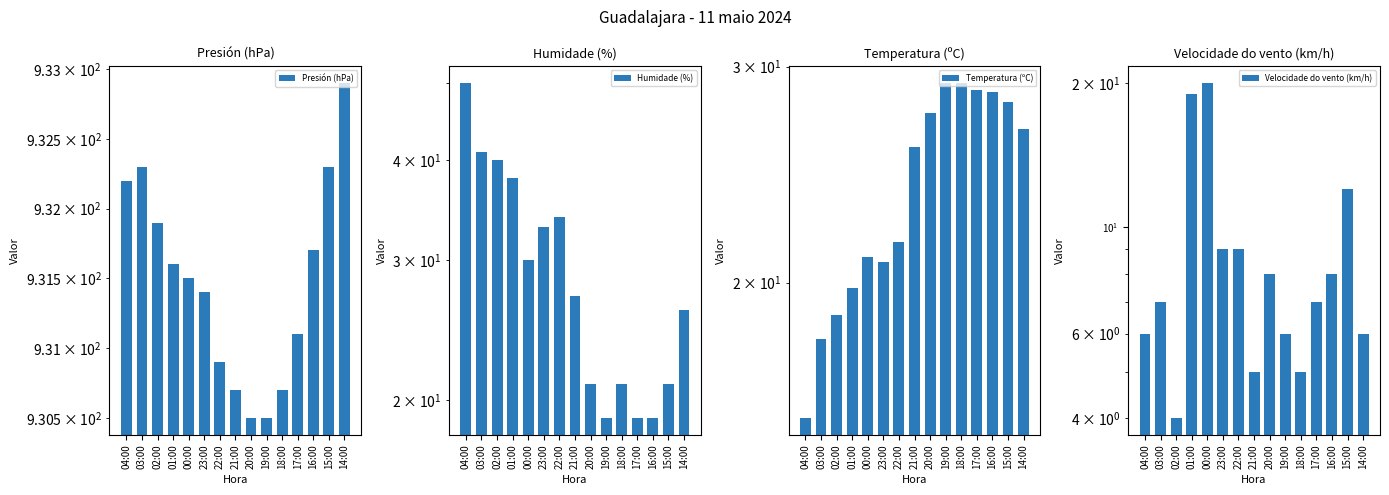

What is the difference between the maximum and minimum values in the Velocidade do vento (km/h) series?

16.0